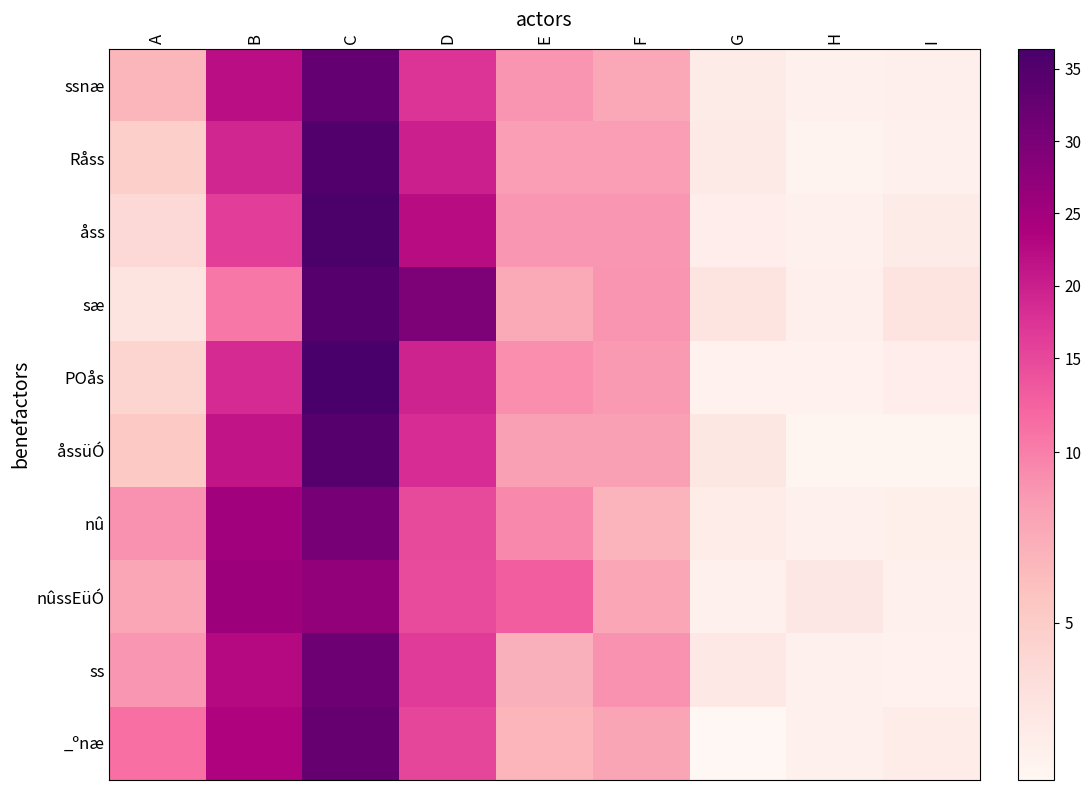

How many data points does each series have?

9